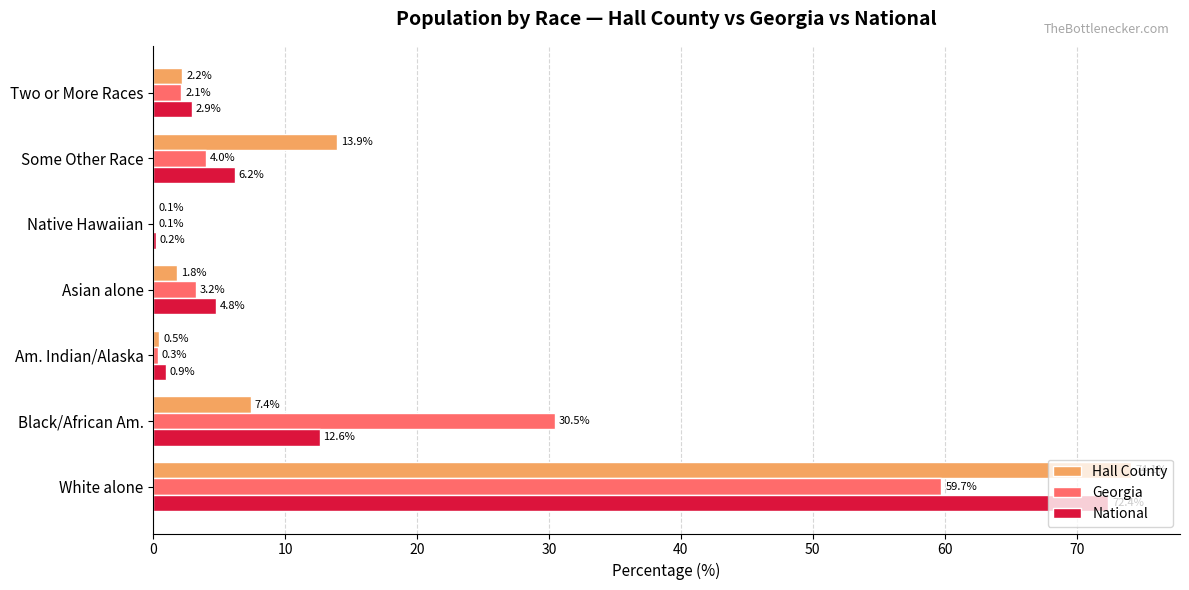

Between White alone and Am. Indian/Alaska, which series saw the biggest shift?

Hall County